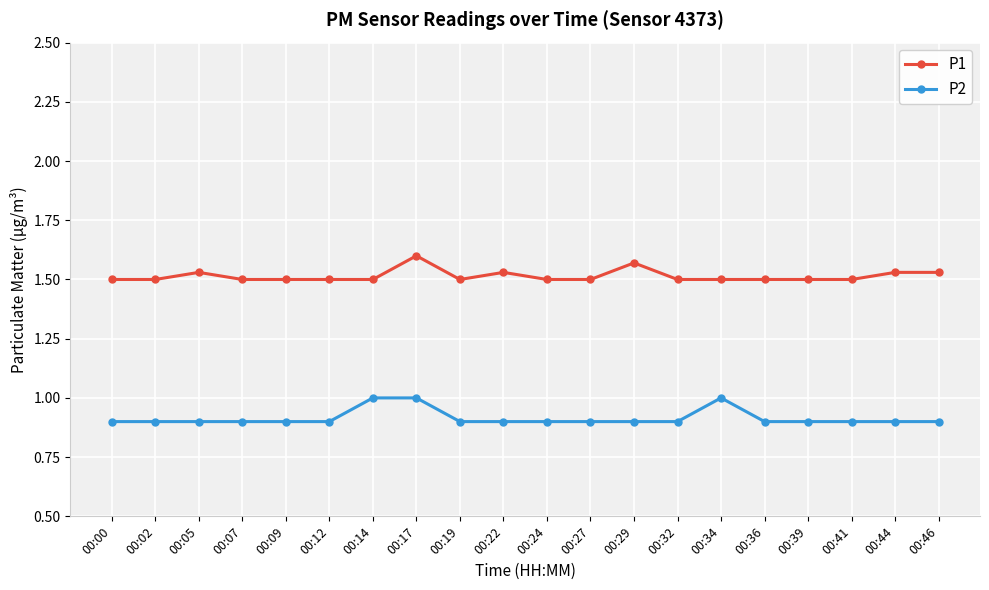

What is the smallest value displayed?

0.9